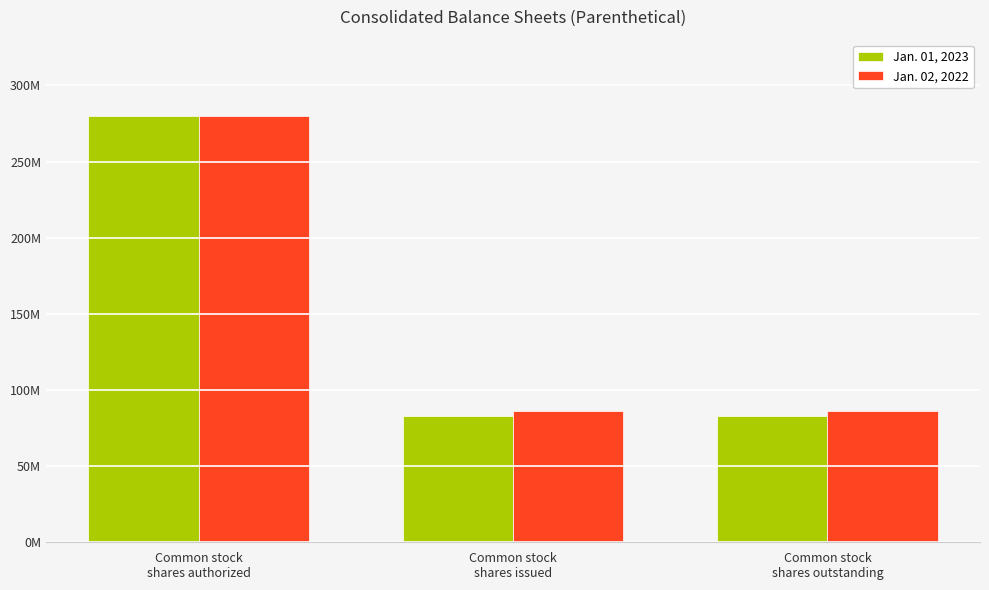

What are all the series names shown in the legend?

Jan. 01, 2023, Jan. 02, 2022